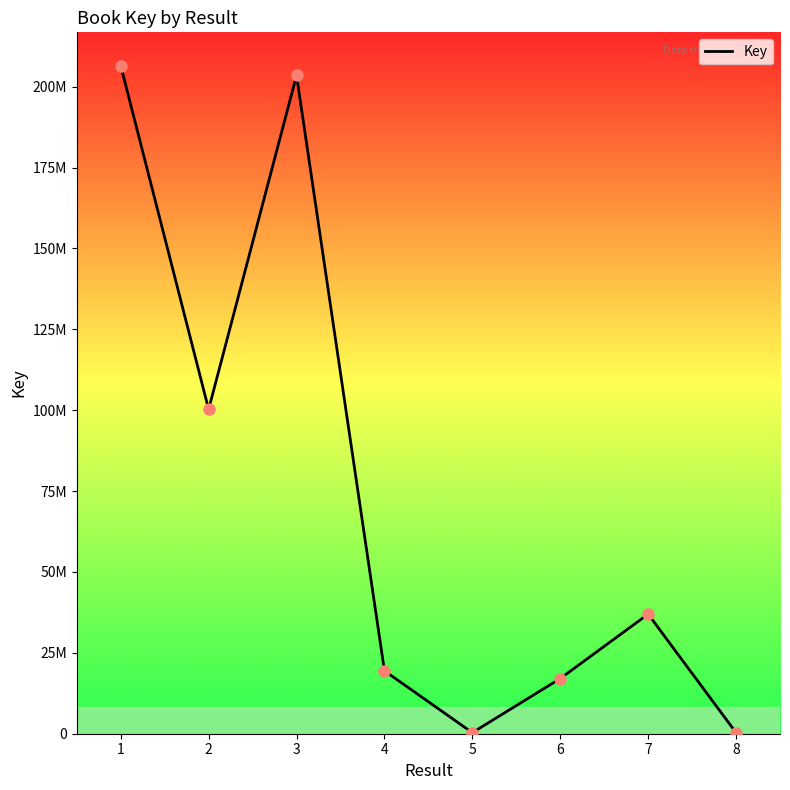

Does the chart have visible grid lines?

No